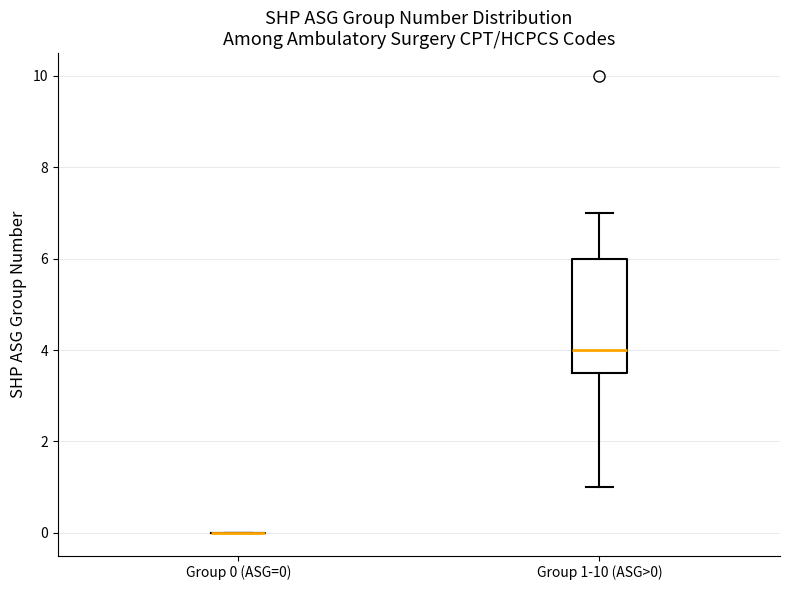

Reading left to right, transcribe this box plot: for each box, give where its median line is, the range the box spans, and where its two whiskers end, as read against the y-axis. The values are not printed on the chart, so give them approximately, as read against the axis.

Group 0 (ASG=0): box collapsed to a line at 0.0, whiskers 0.0 to 0.0
Group 1-10 (ASG>0): median 4.0, box 3.6 to 6.0, whiskers 1.0 to 7.0